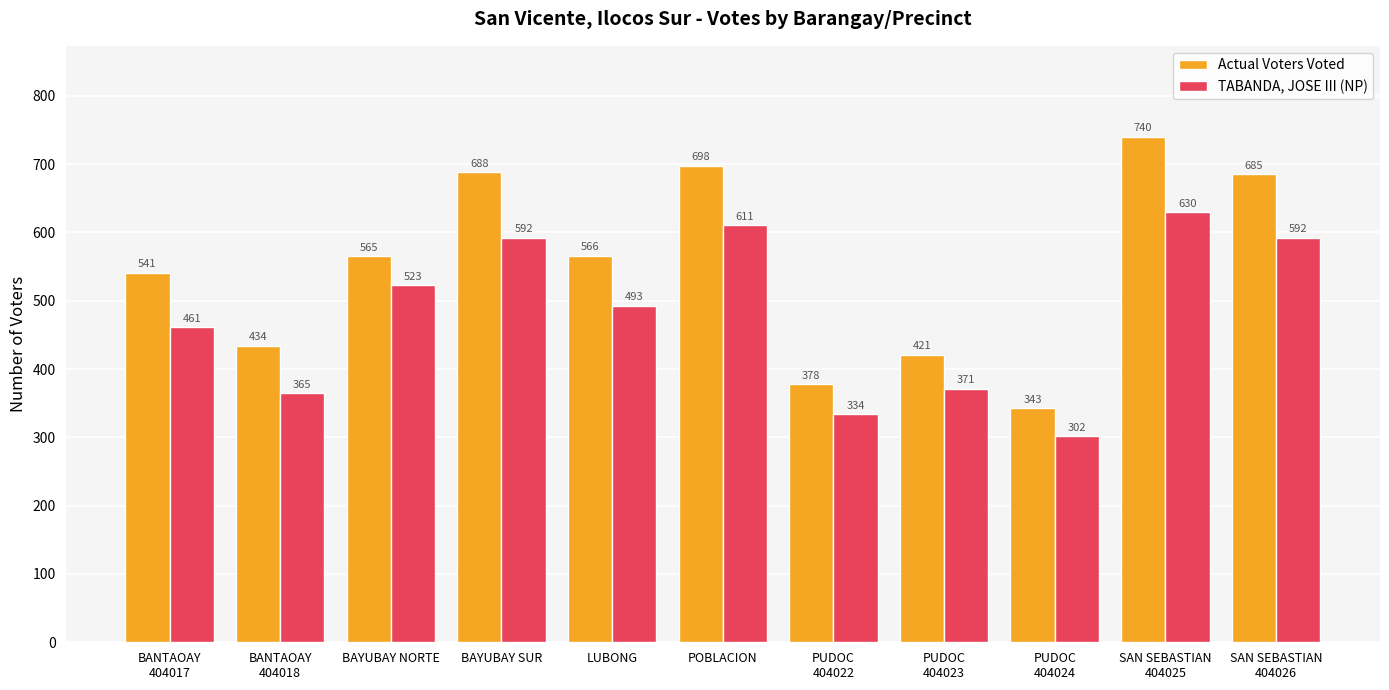

Which label corresponds to the largest value in the chart?

SAN SEBASTIAN
404025